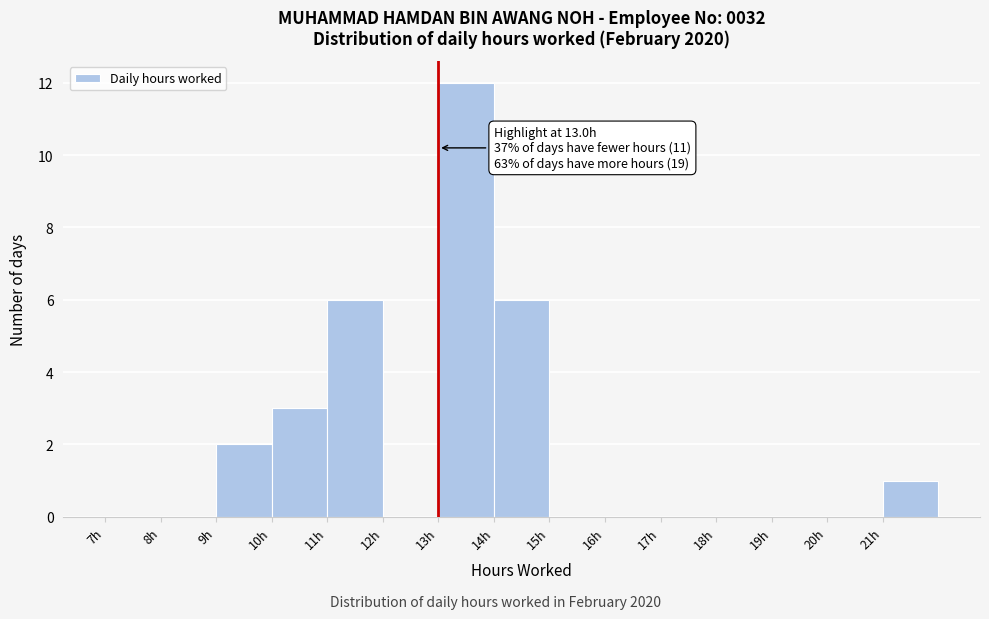

Over which range of the x-axis is the bar tallest?

13 to 14